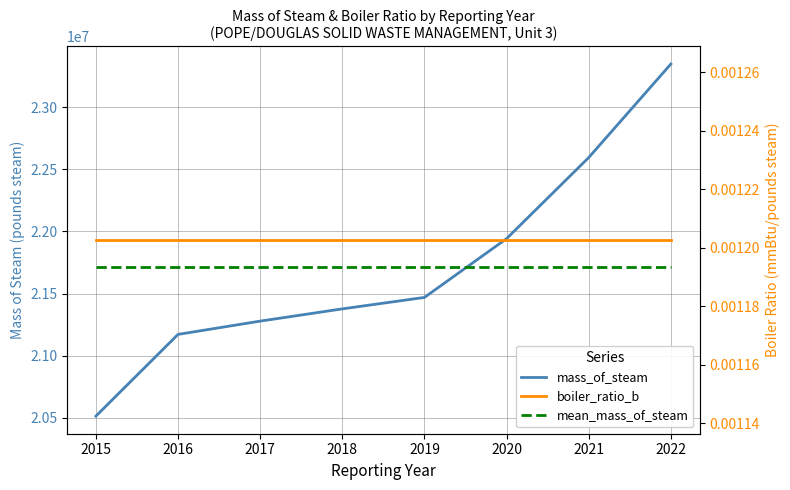

Which series has the largest range (max minus min)?

mass_of_steam